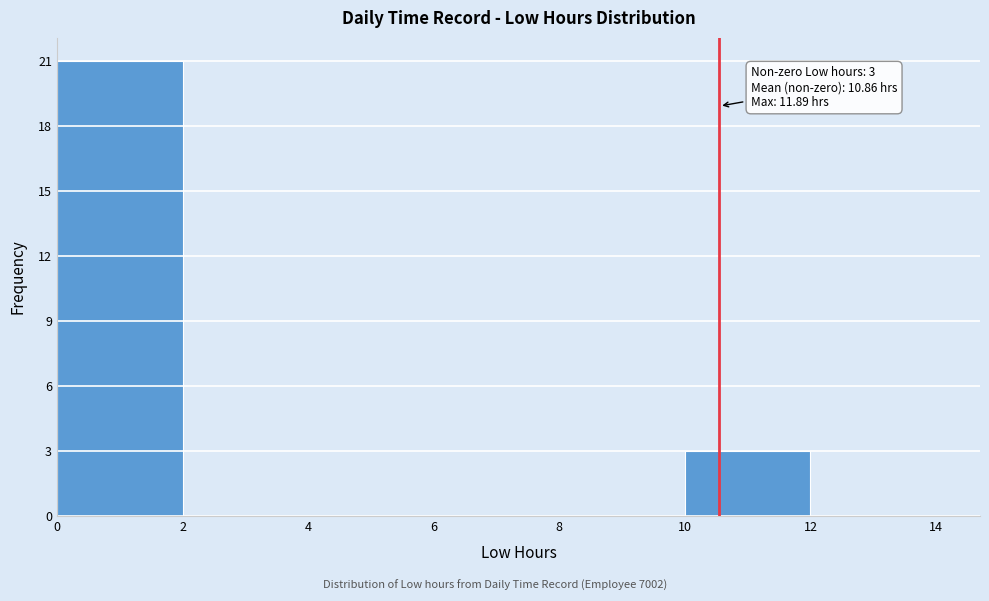

Which range on the x-axis has the tallest bar?

0 to 2